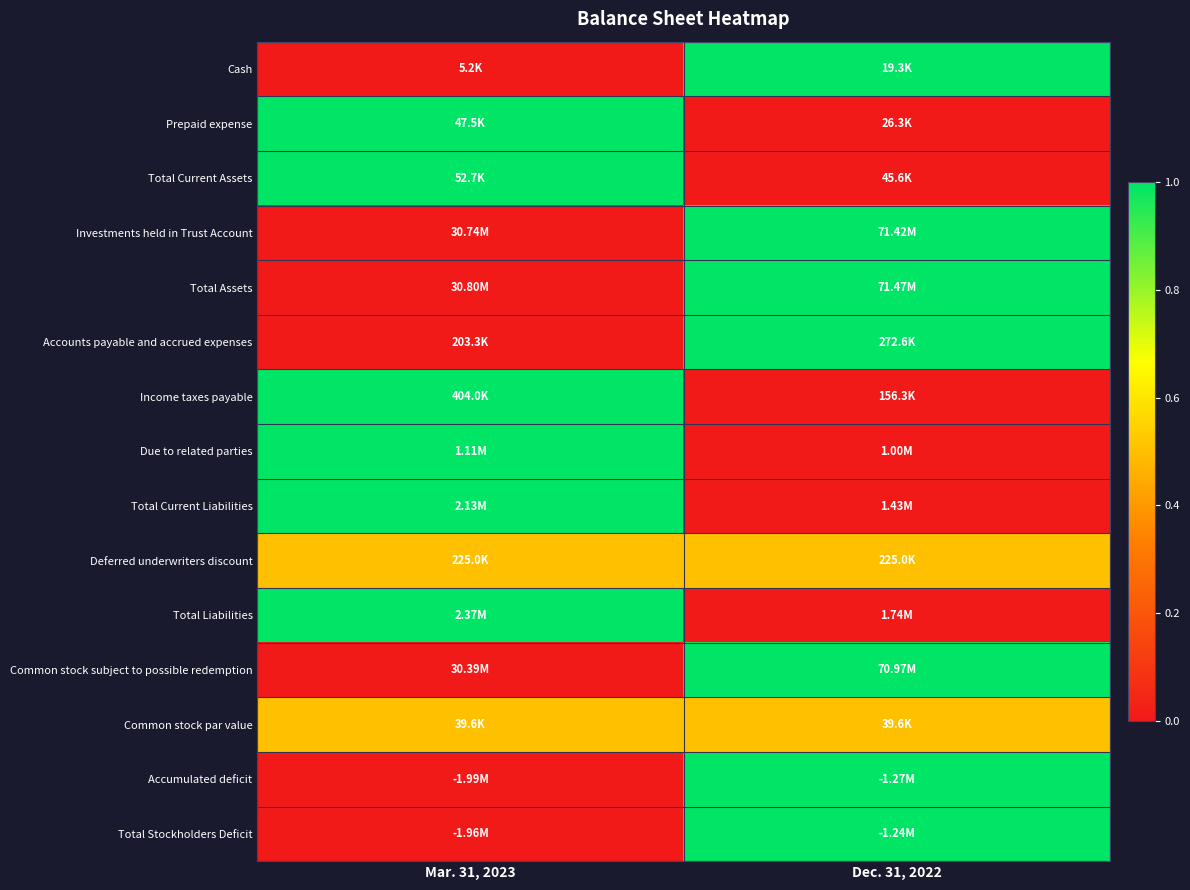

Count the number of categories in the chart.

2